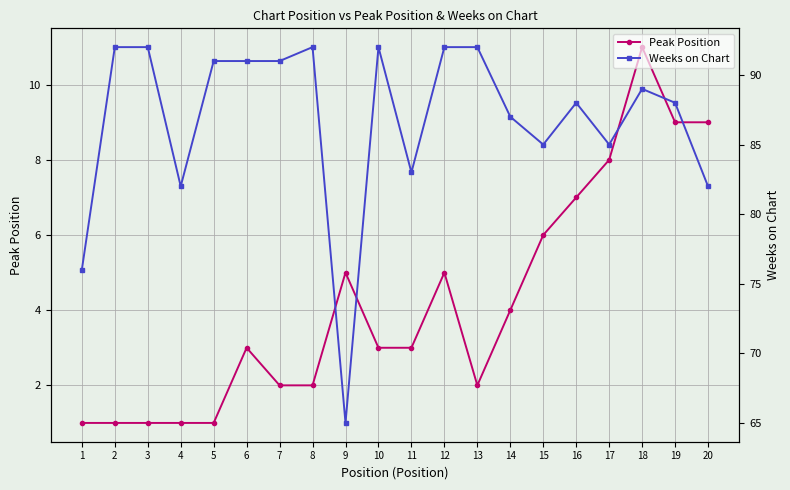

True or false: Weeks on Chart and Peak Position cross at least once.

False